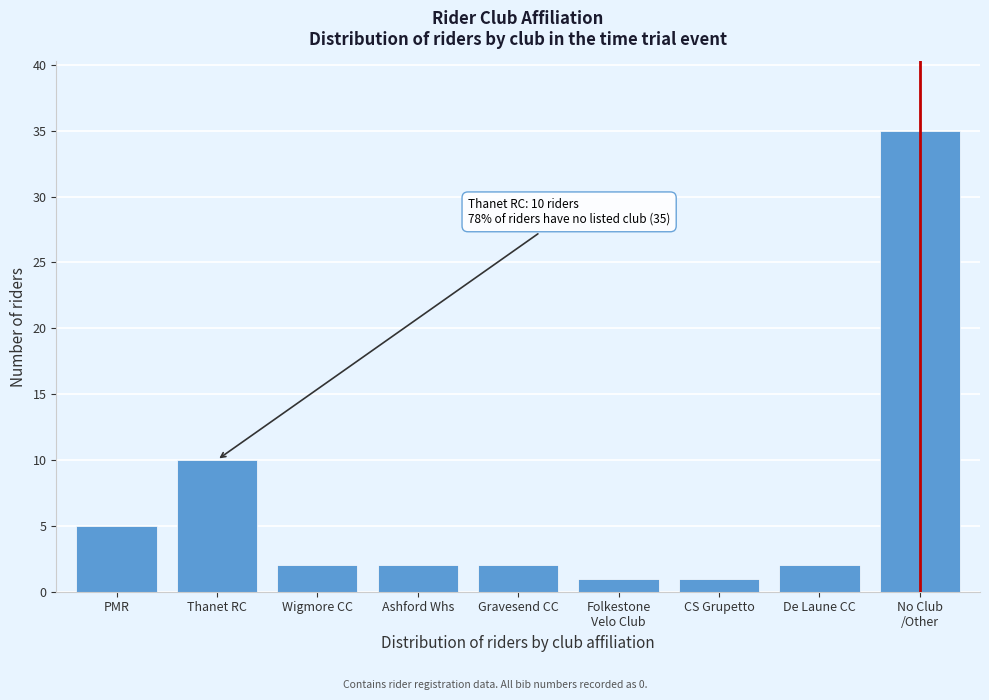

Reading left to right, transcribe all the data shown in this chart.

5	10	2	2	2	1	1	2	35